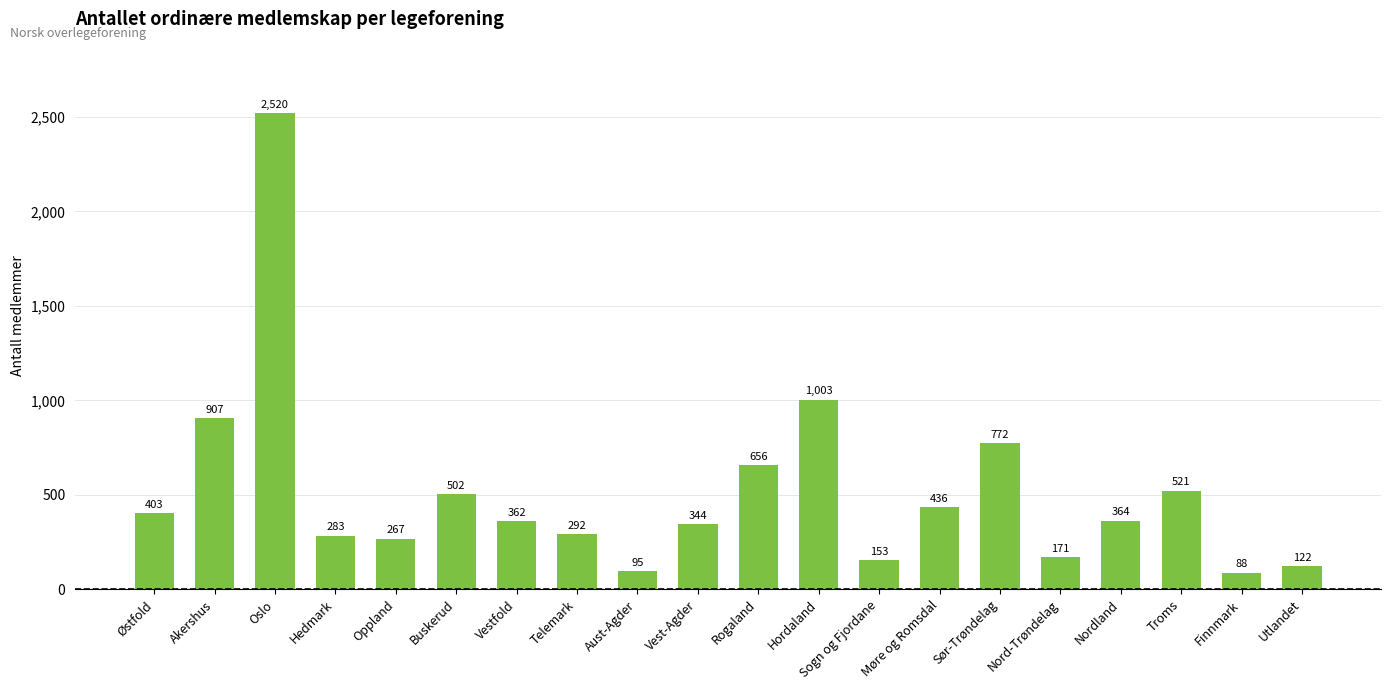

Reading left to right, list all the values displayed in this chart.

403	907	2520	283	267	502	362	292	95	344	656	1003	153	436	772	171	364	521	88	122